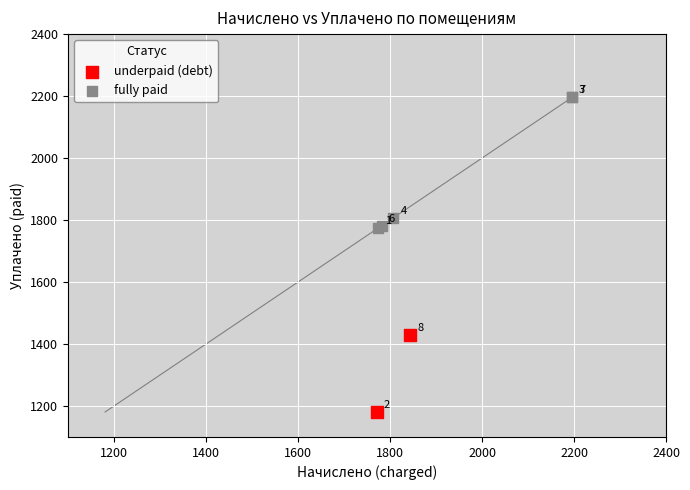

Which series contains the lowest Y value?

underpaid (debt)